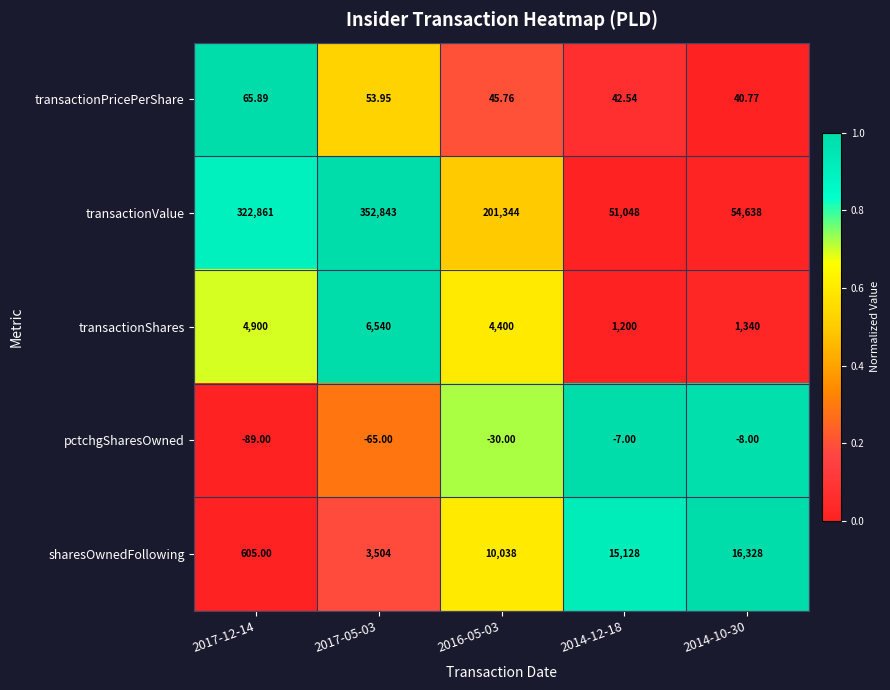

Rank the series at 2016-05-03 from lowest to highest value.

pctchgSharesOwned, transactionPricePerShare, transactionShares, sharesOwnedFollowing, transactionValue